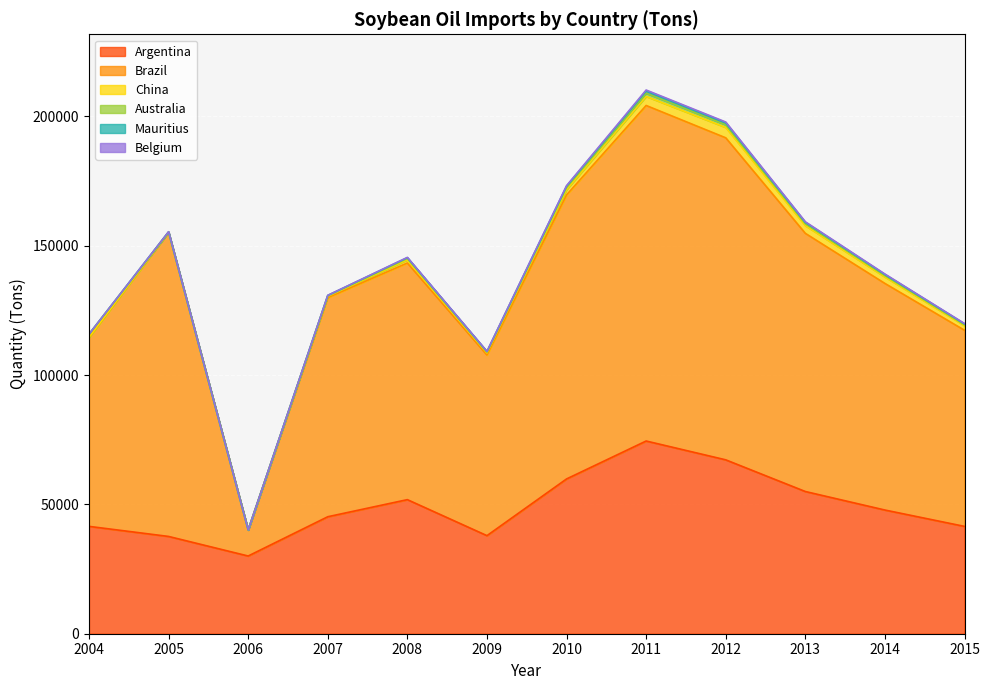

What is the sum of all Australia values?

6750